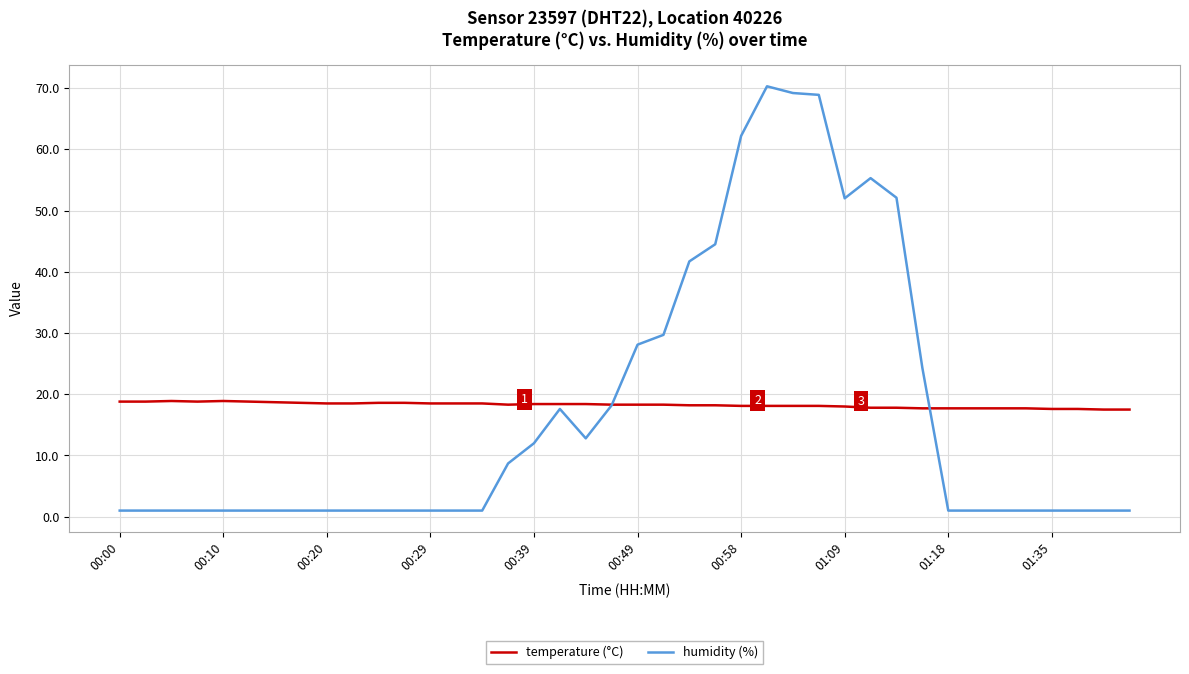

Is this an area chart (filled region under the line)?

No